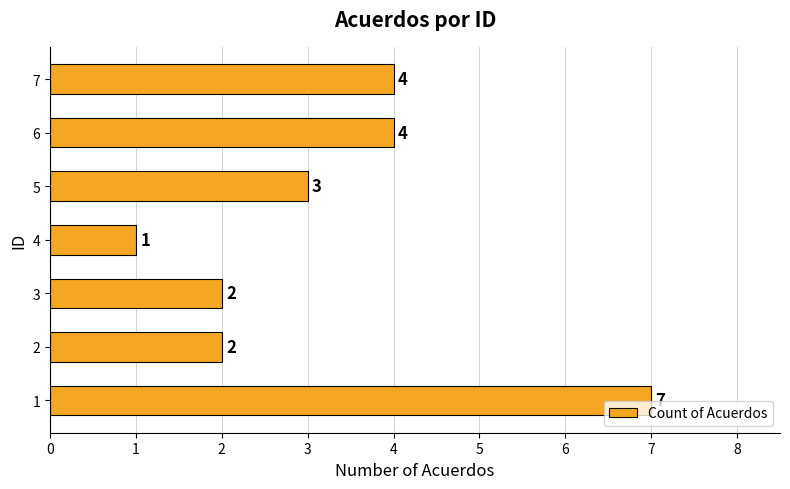

Reading bottom to top, extract all data points from this chart.

1=7	2=2	3=2	4=1	5=3	6=4	7=4